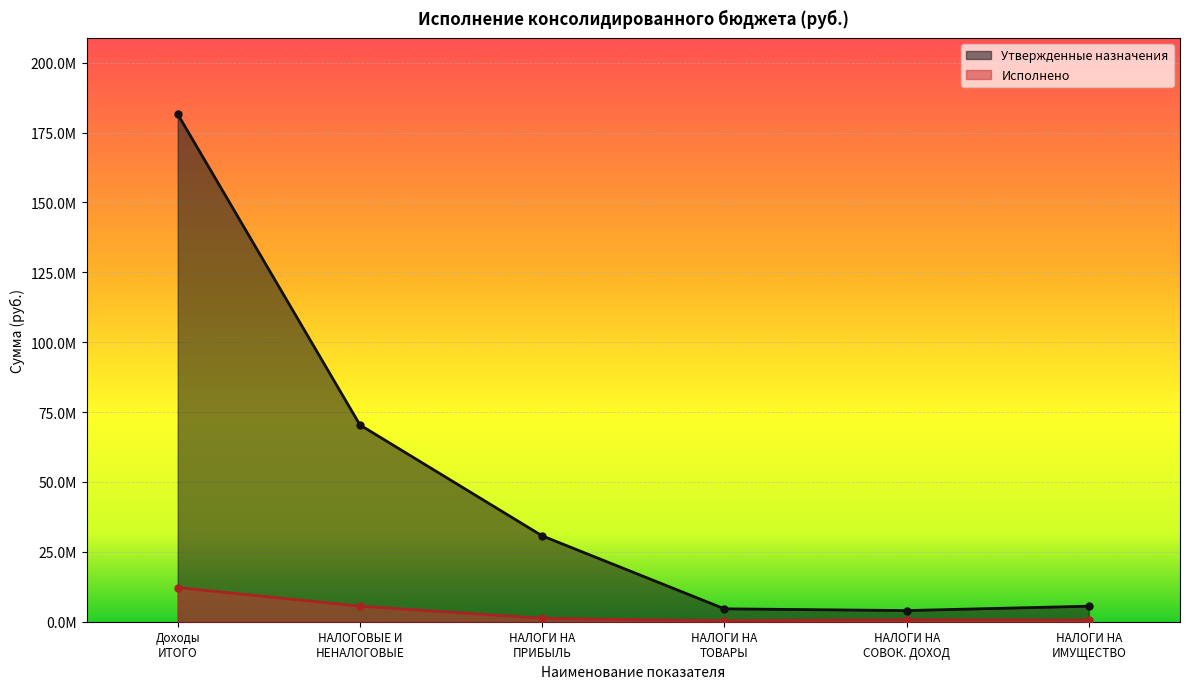

True or false: Исполнено and Утвержденные назначения intersect in this chart.

False